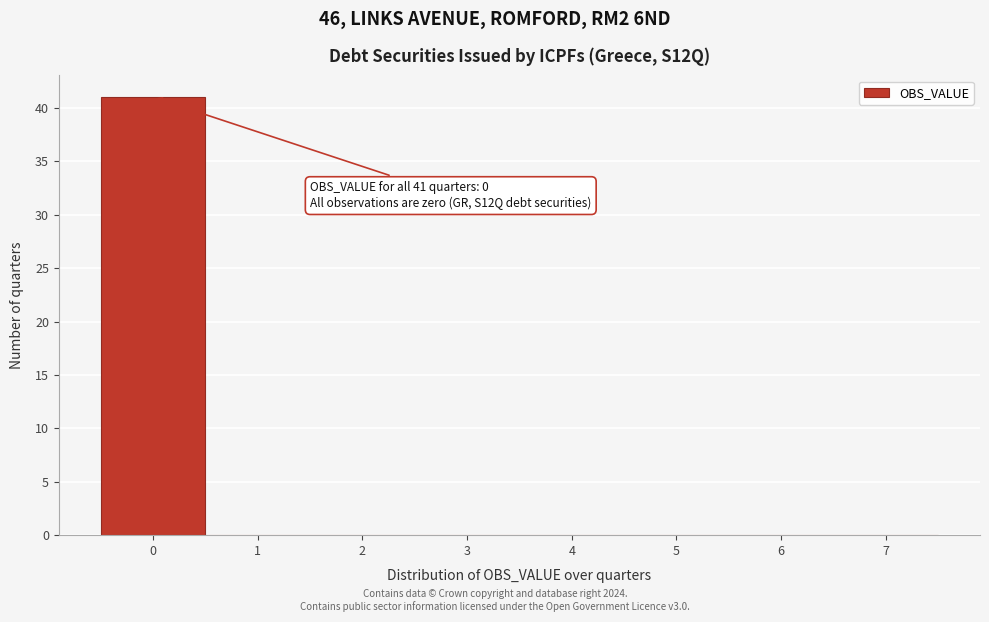

Which range on the x-axis has the tallest bar?

-0.5 to 0.5